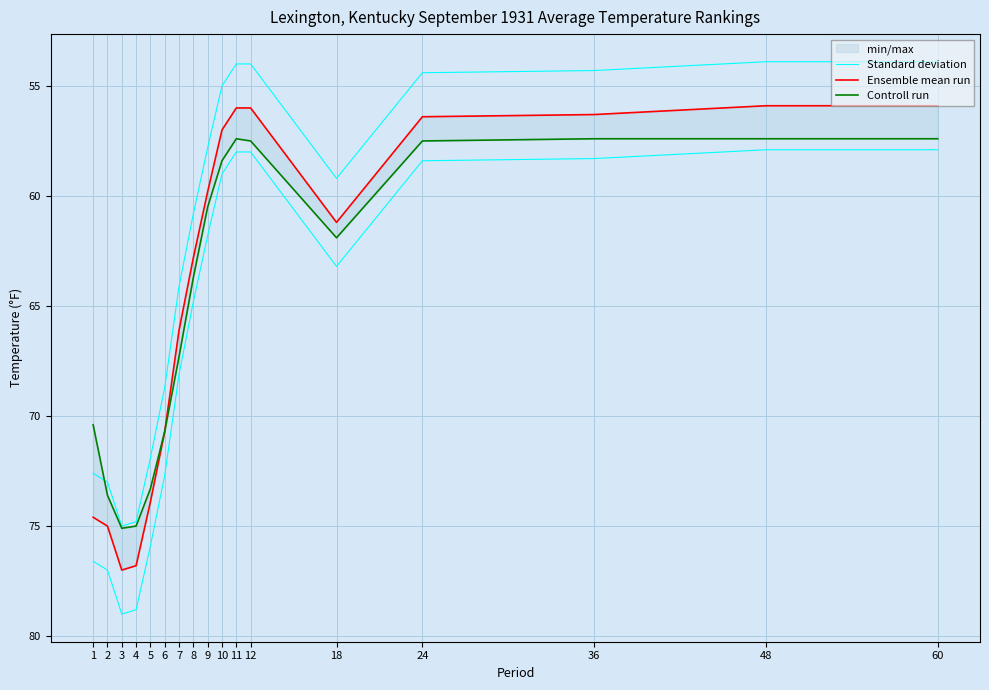

At which category does the chart reach its peak across all series?

3